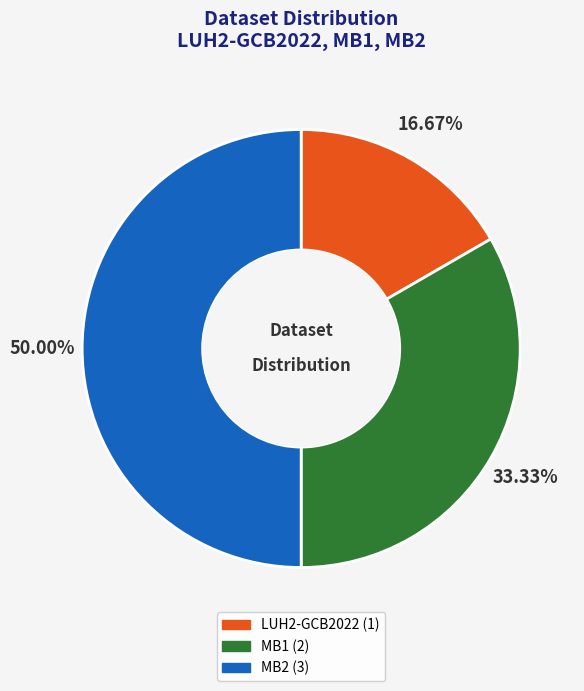

Count the number of slices in the pie.

3